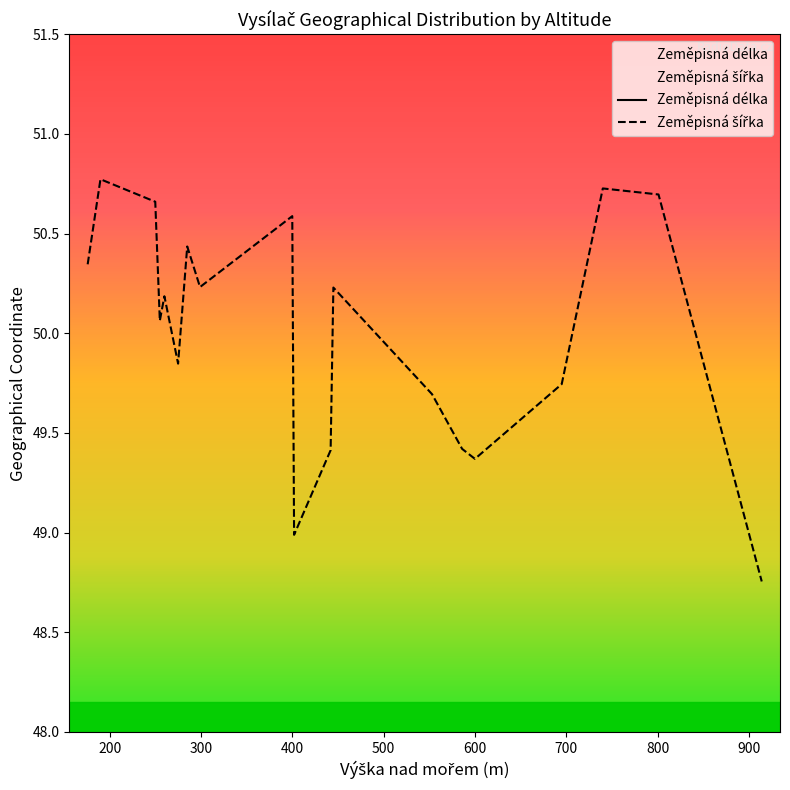

Reading left to right, transcribe all the data shown in this chart.

Zeměpisná délka: 553=14.0	255=14.9	299=15.7	402=14.5	260=14.5	260=14.5	600=16.8	586=12.9	176=14.5	442=14.7	445=17.2	695=14.0	190=14.2	275=18.3	250=13.8	740=15.6	914=14.4	801=15.7	400=16.3	285=15.4
Zeměpisná šířka: 553=49.7	255=50.1	299=50.2	402=49.0	260=50.2	260=50.2	600=49.4	586=49.4	176=50.3	442=49.4	445=50.2	695=49.7	190=50.8	275=49.8	250=50.7	740=50.7	914=48.8	801=50.7	400=50.6	285=50.4